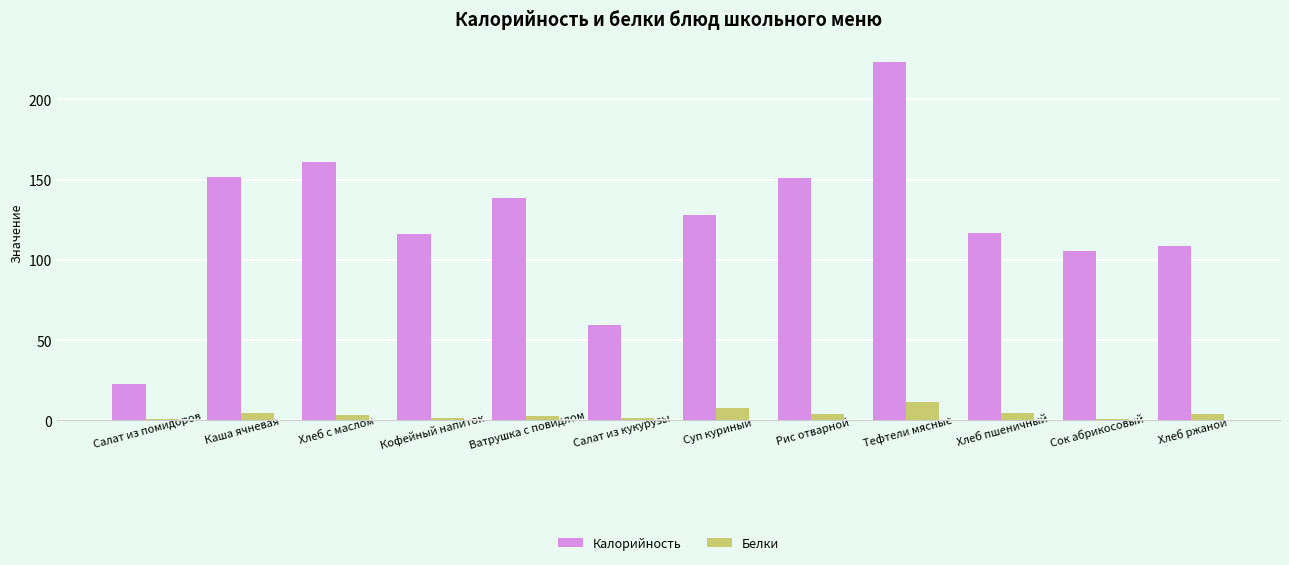

Which series has the largest range (max minus min)?

Калорийность